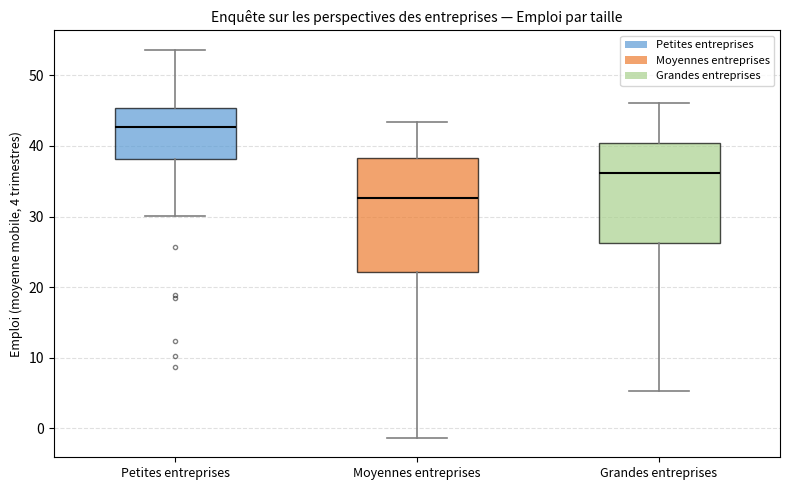

Where does the lower whisker of the box for Petites entreprises end on the y-axis? The values are not printed on the chart, so give them approximately, as read against the axis.

30